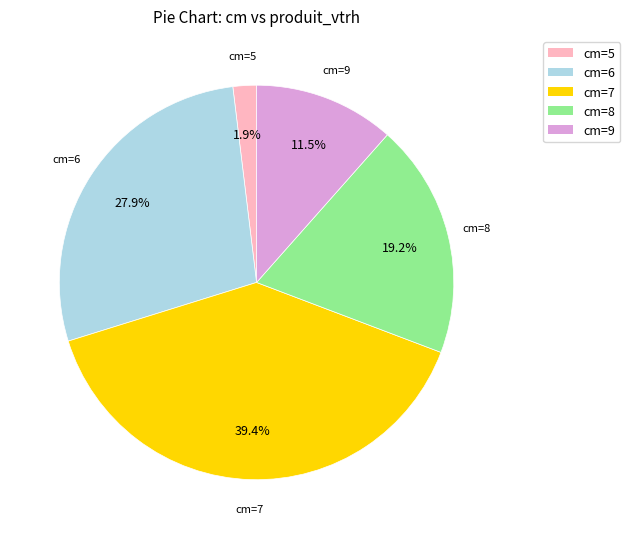

Is there a majority slice in this chart?

No